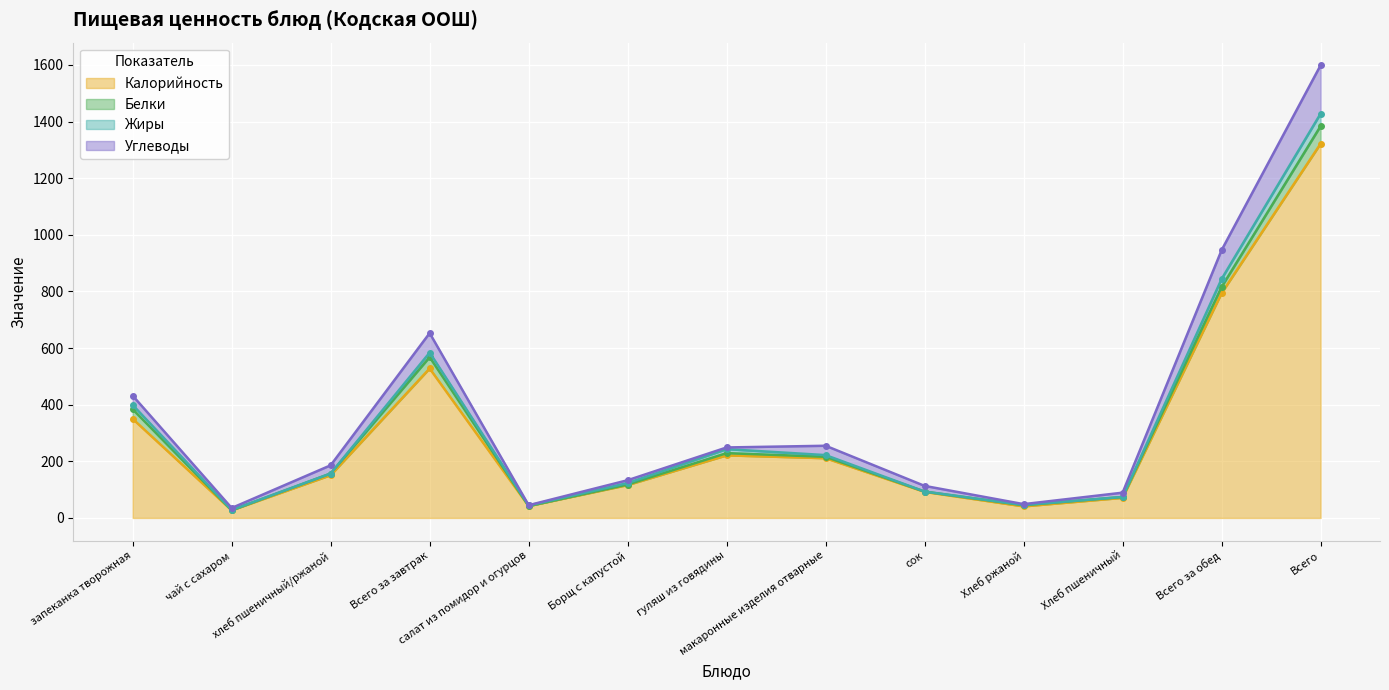

The Углеводы series shows 110.8 at запеканка творожная. True or false?

False